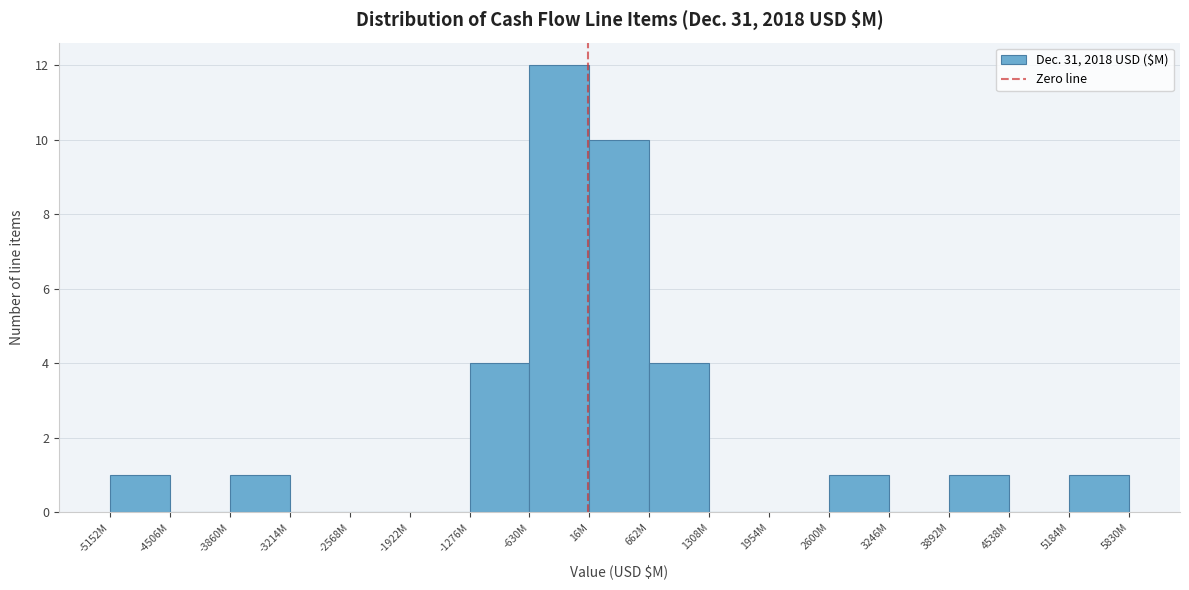

Reading right to left, what are all the values shown in this chart?

5184M=1	4538M=0	3892M=1	3246M=0	2600M=1	1954M=0	1308M=0	662M=4	16M=10	-630M=12	-1276M=4	-1922M=0	-2568M=0	-3214M=0	-3860M=1	-4506M=0	-5152M=1